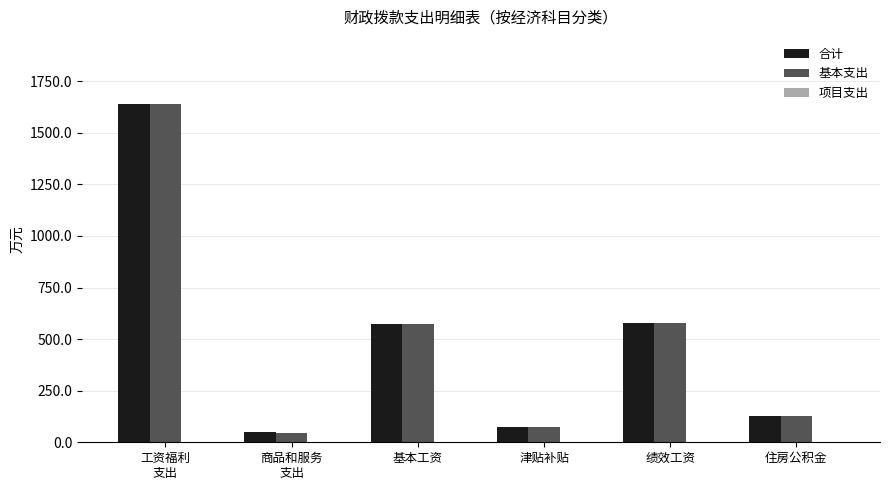

What is the sum of the 基本支出 values at 绩效工资 and 基本工资?

1151.1